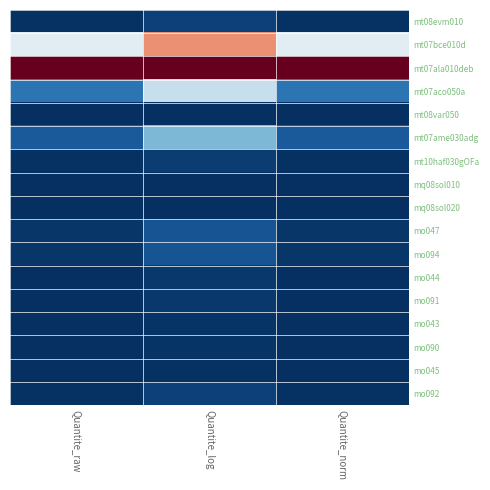

Which series has the largest total across all categories?

mt07ala010deb